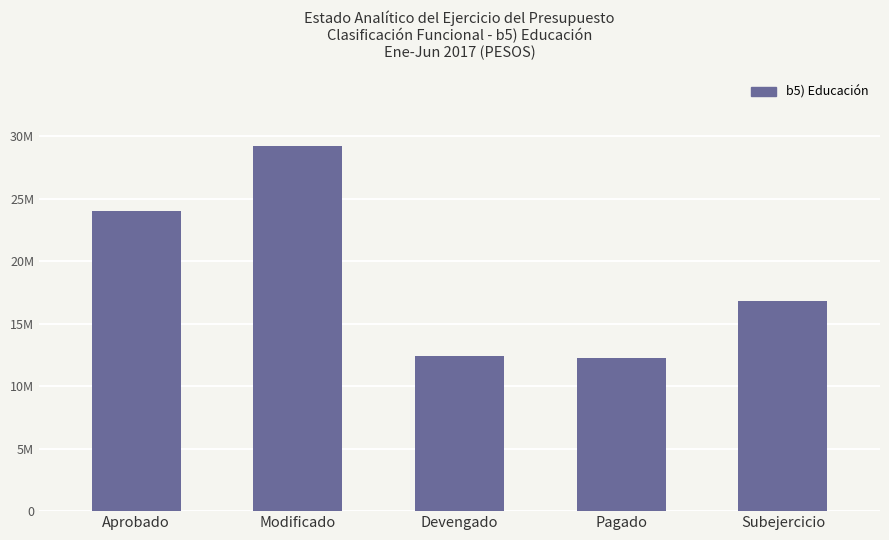

What is the value of the 3rd bar from the left?

12431061.7